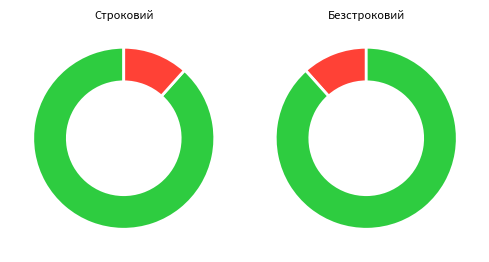

Rank the categories by value from highest to lowest.

Безстроковий, Строковий